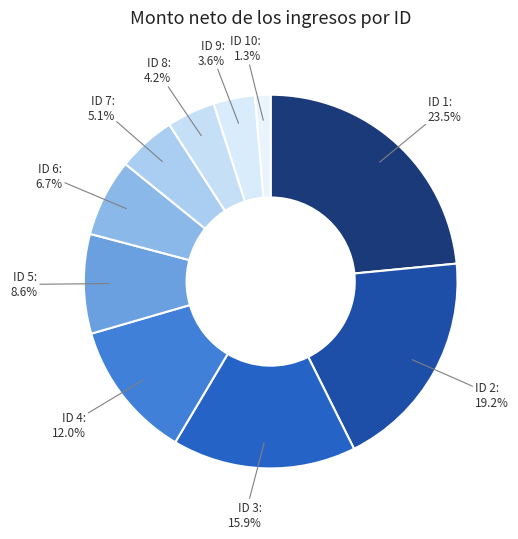

Count the number of slices in the pie.

10